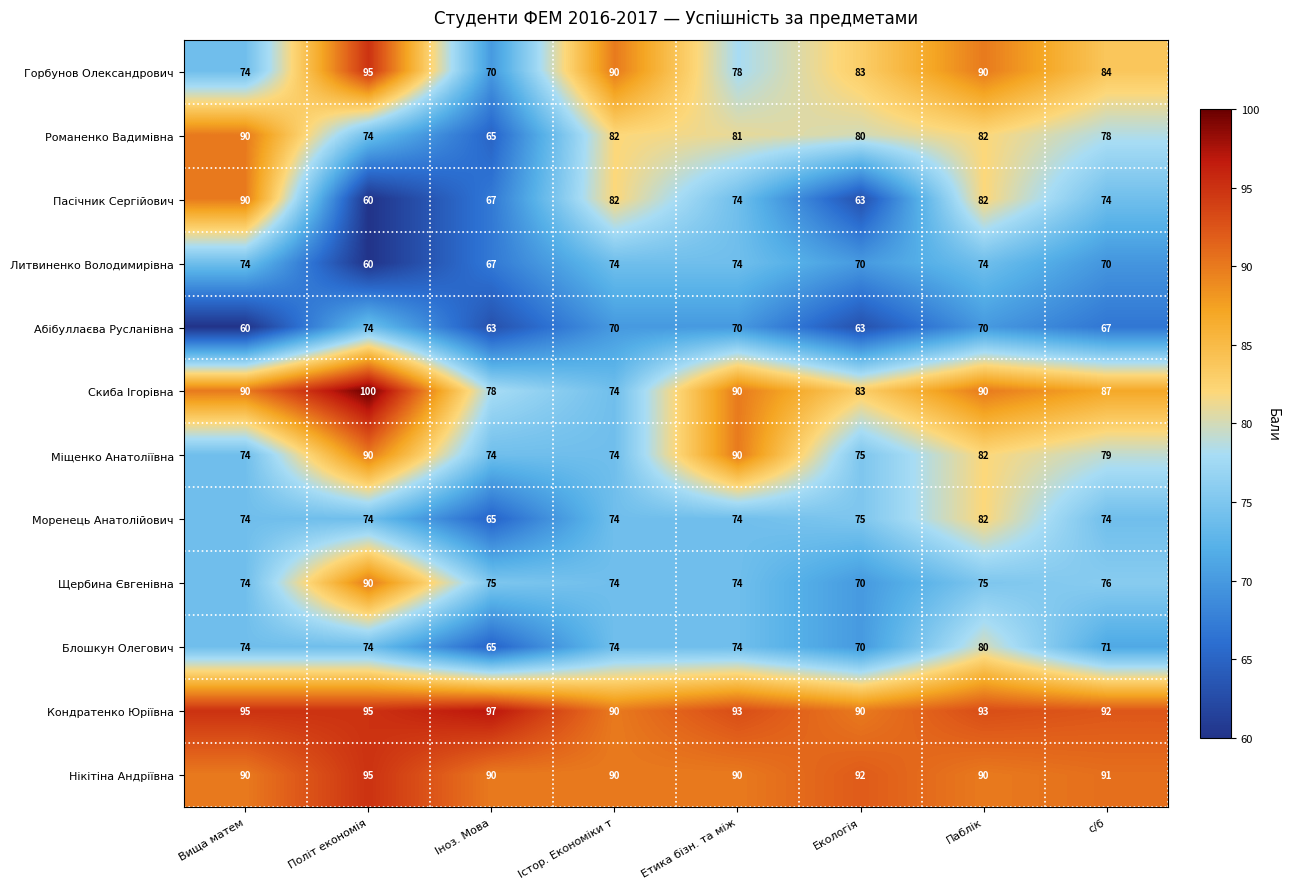

True or false: Литвиненко Володимирівна has a value of 74 at Істор. Економіки т.

True